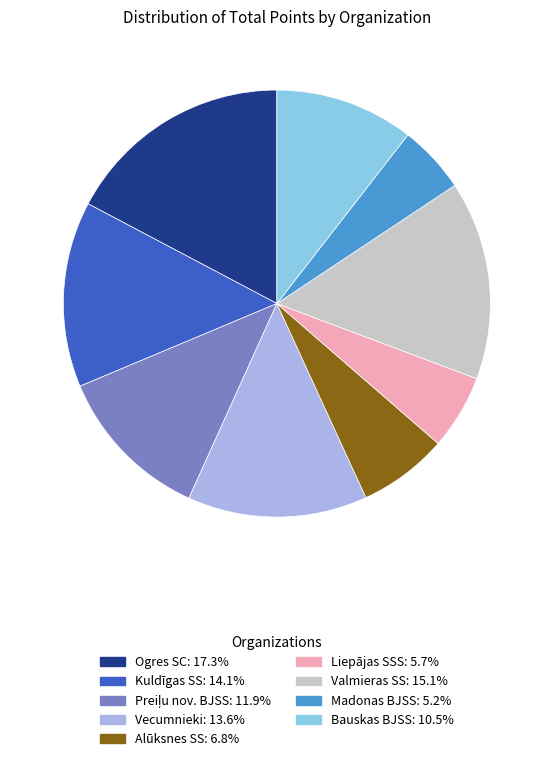

Is it true that Ogres SC is 11% of the pie?

False